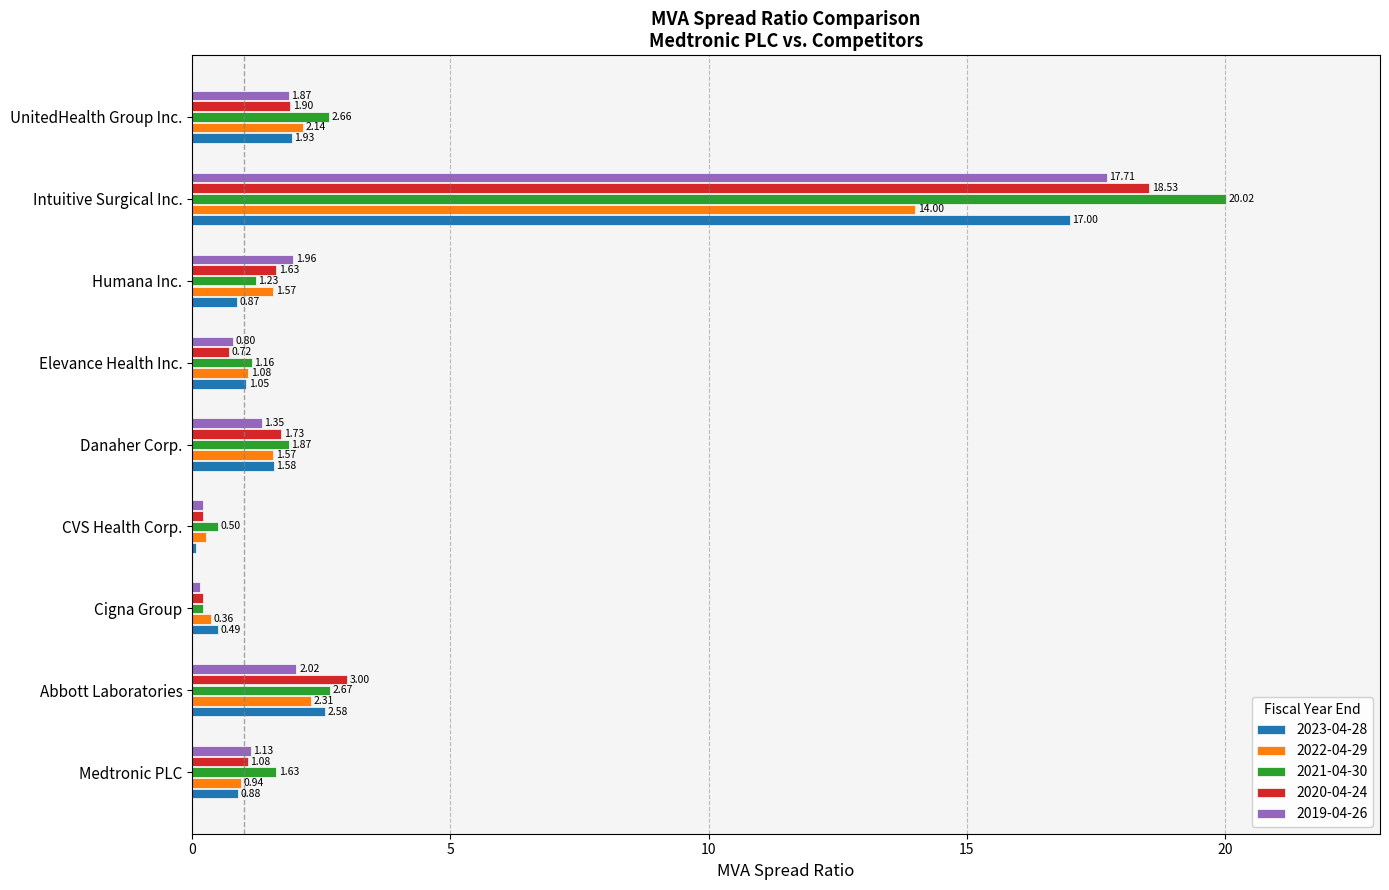

What is the difference between the 2021-04-30 values at Cigna Group and UnitedHealth Group Inc.?

2.4